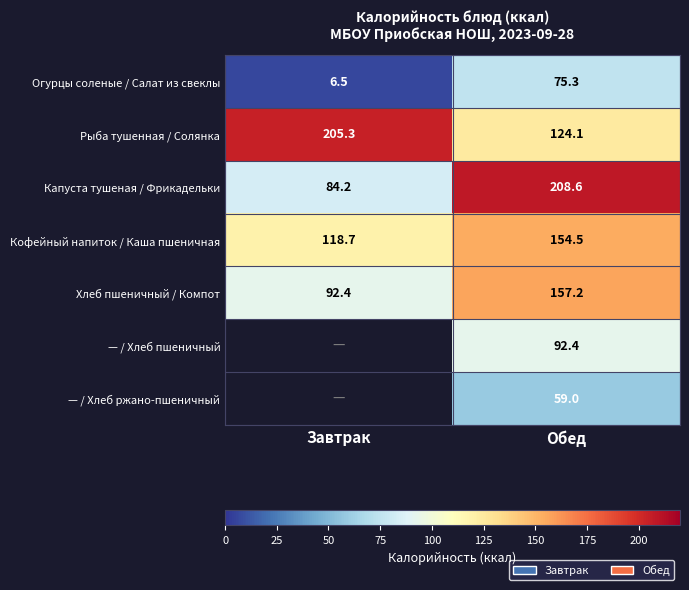

What value does the Рыба тушенная / Солянка series have at Завтрак?

205.3